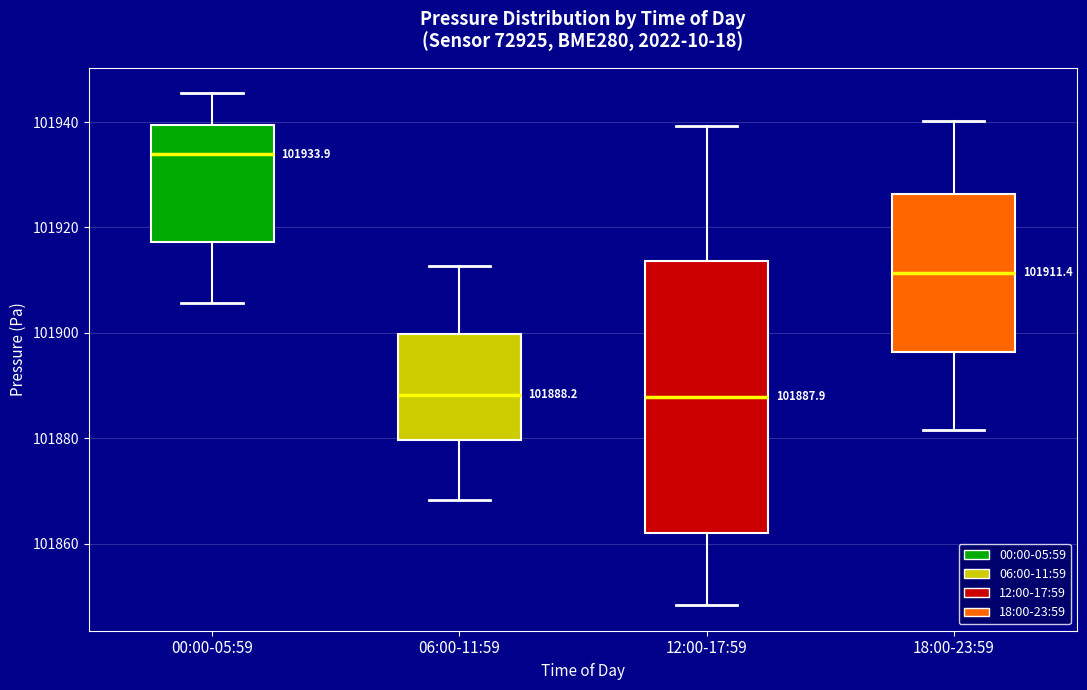

Comparing the boxes themselves (not the whiskers), which one is the tallest?

12:00-17:59